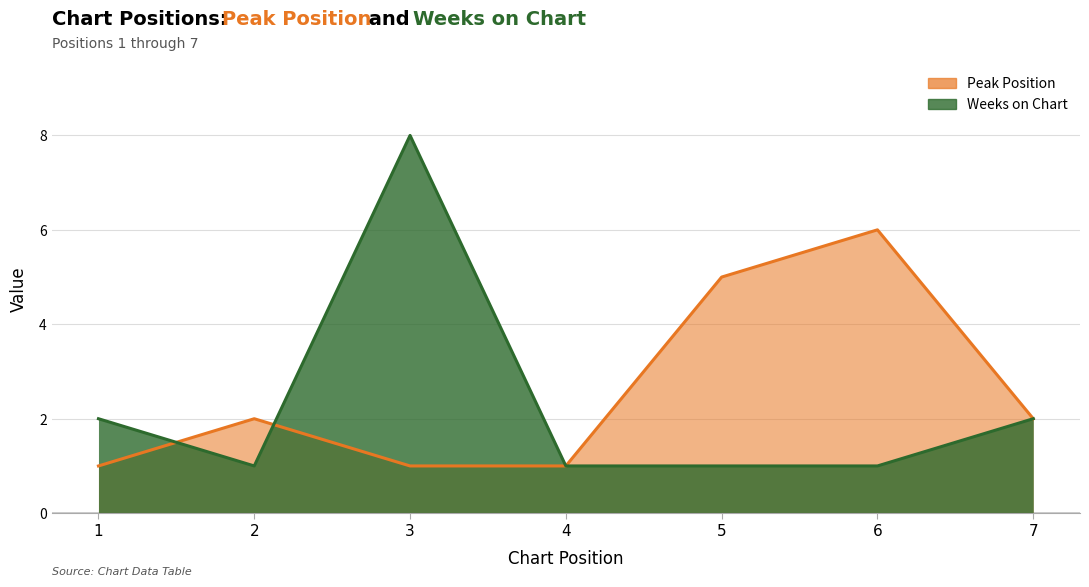

Does the chart display data point markers on the line(s)?

No